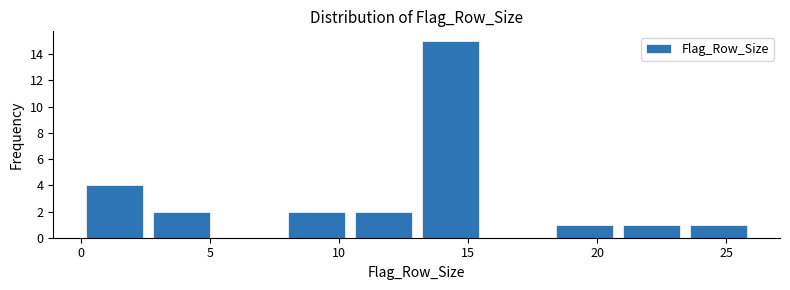

Reading left to right, list every bar in this chart as the range it spans on the x-axis followed by its height. Neither the bar edges nor the heights are printed on the chart, so give them approximately, as read against the axes.

0.0 to 2.6: 4
2.6 to 5.2: 2
5.2 to 7.8: 0
7.8 to 10.4: 2
10.4 to 13.0: 2
13.0 to 15.6: 15
15.6 to 18.2: 0
18.2 to 20.8: 1
20.8 to 23.4: 1
23.4 to 26.0: 1